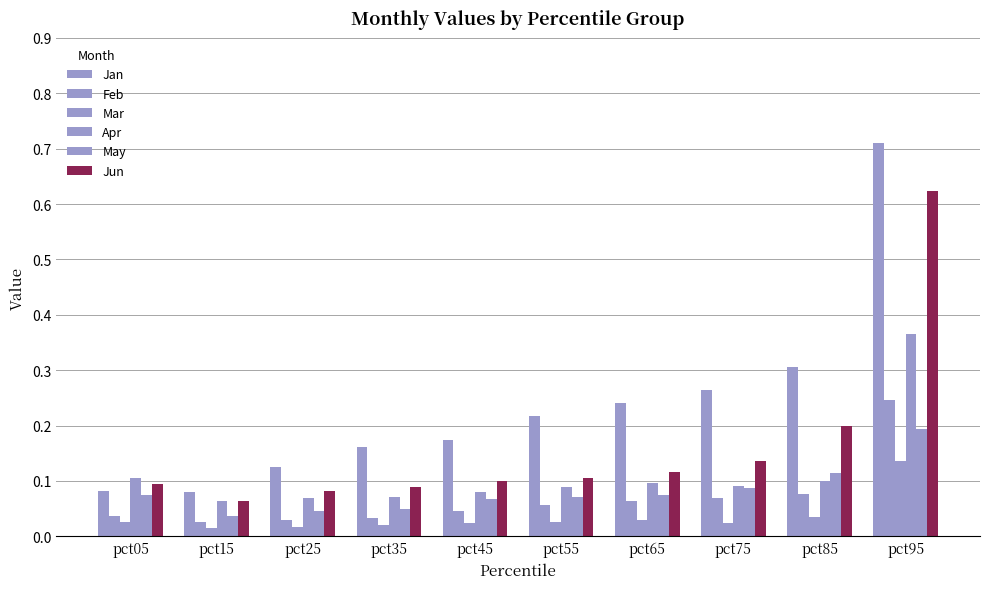

Reading left to right, transcribe all the data shown in this chart.

Jan: pct05=0.1	pct15=0.1	pct25=0.1	pct35=0.2	pct45=0.2	pct55=0.2	pct65=0.2	pct75=0.3	pct85=0.3	pct95=0.7
Feb: pct05=0.0	pct15=0.0	pct25=0.0	pct35=0.0	pct45=0.0	pct55=0.1	pct65=0.1	pct75=0.1	pct85=0.1	pct95=0.2
Mar: pct05=0.0	pct15=0.0	pct25=0.0	pct35=0.0	pct45=0.0	pct55=0.0	pct65=0.0	pct75=0.0	pct85=0.0	pct95=0.1
Apr: pct05=0.1	pct15=0.1	pct25=0.1	pct35=0.1	pct45=0.1	pct55=0.1	pct65=0.1	pct75=0.1	pct85=0.1	pct95=0.4
May: pct05=0.1	pct15=0.0	pct25=0.0	pct35=0.0	pct45=0.1	pct55=0.1	pct65=0.1	pct75=0.1	pct85=0.1	pct95=0.2
Jun: pct05=0.1	pct15=0.1	pct25=0.1	pct35=0.1	pct45=0.1	pct55=0.1	pct65=0.1	pct75=0.1	pct85=0.2	pct95=0.6